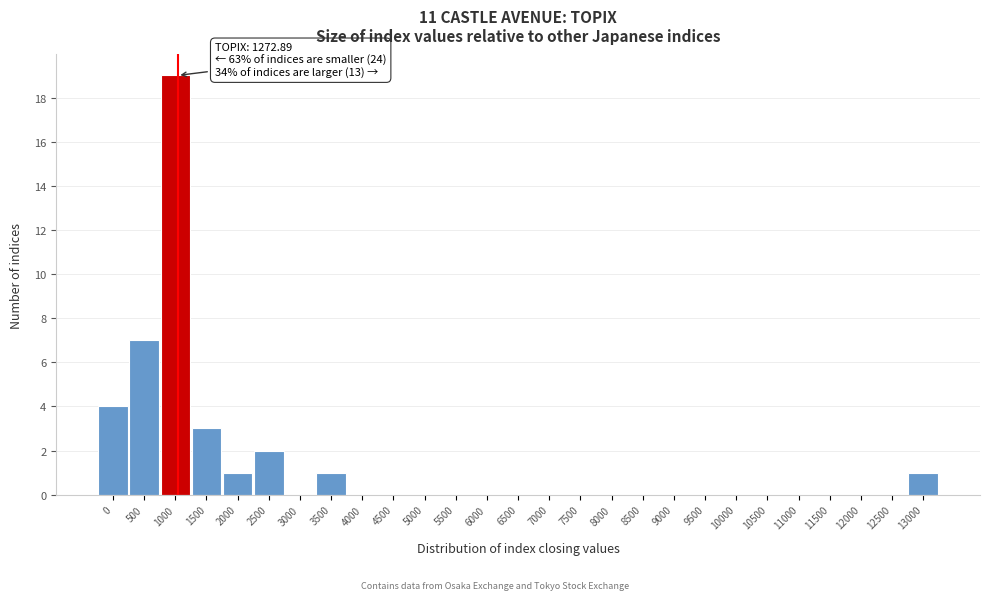

Reading left to right, transcribe all the data shown in this chart.

0=4	500=7	1000=19	1500=3	2000=1	2500=2	3000=0	3500=1	4000=0	4500=0	5000=0	5500=0	6000=0	6500=0	7000=0	7500=0	8000=0	8500=0	9000=0	9500=0	10000=0	10500=0	11000=0	11500=0	12000=0	12500=0	13000=1